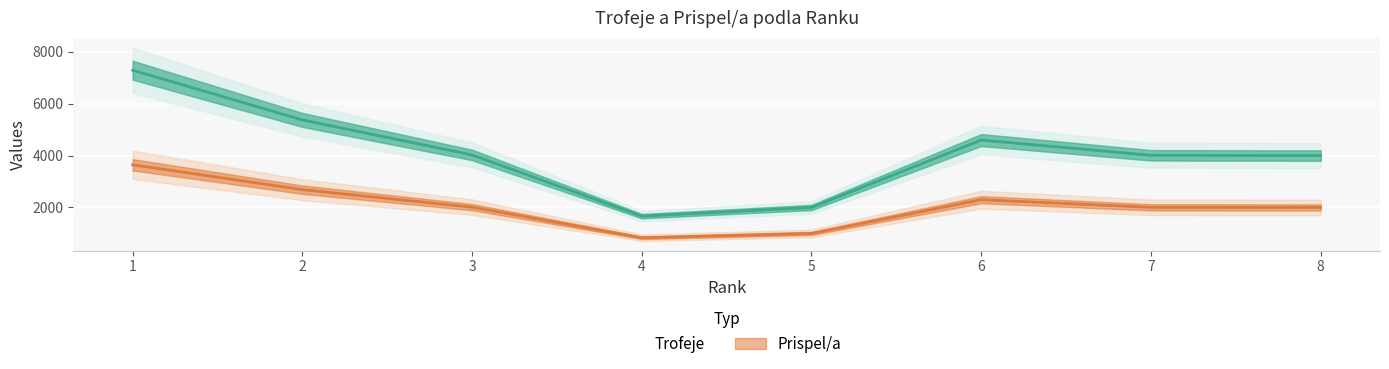

What is the difference between the maximum and minimum values in the Prispel/a series?

2813